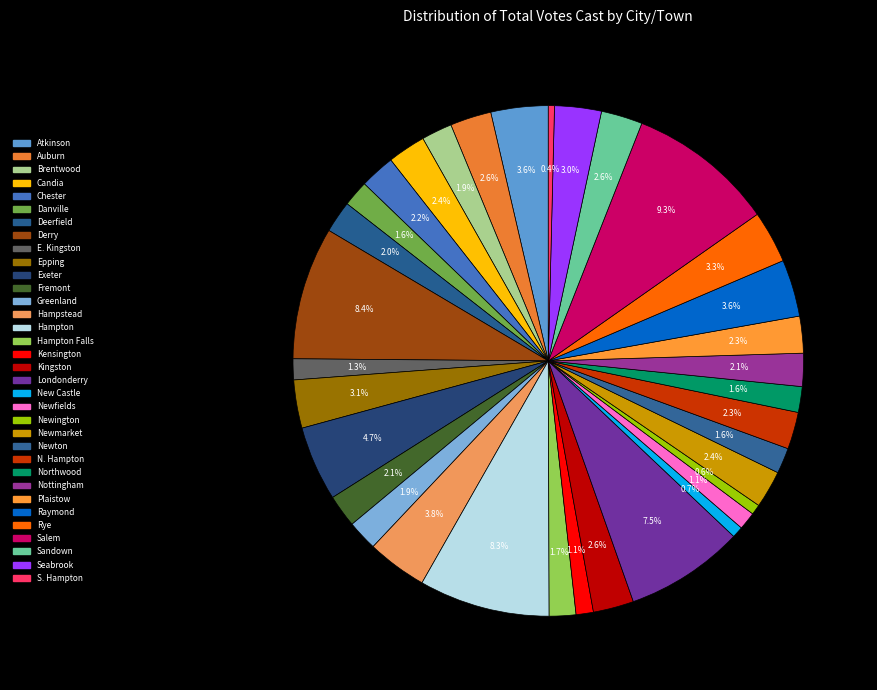

To the nearest percent, what is the average slice percentage?

3%